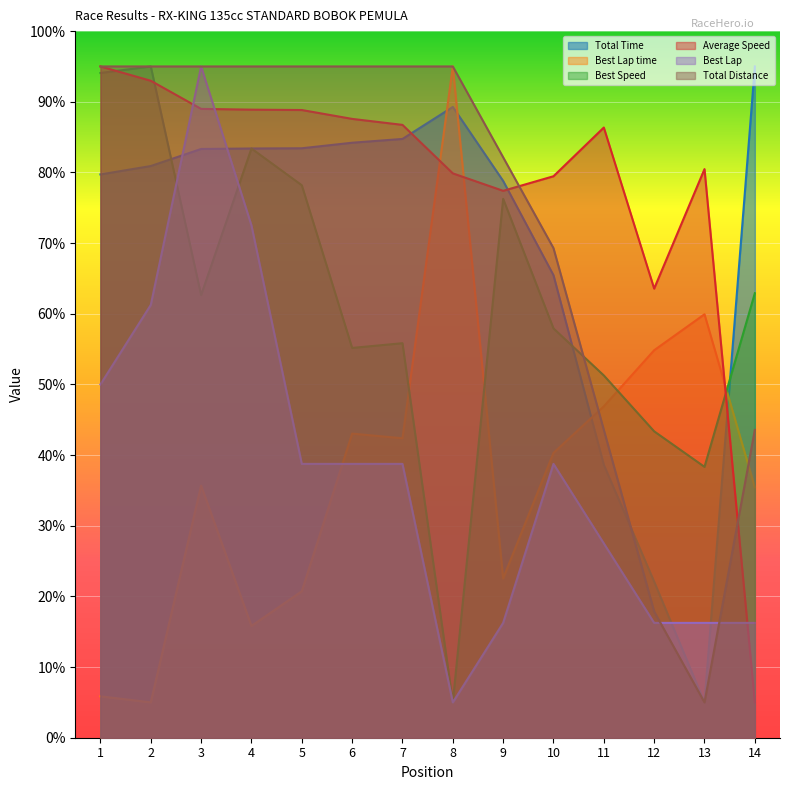

At how many categories does at least one series exceed 5?

14